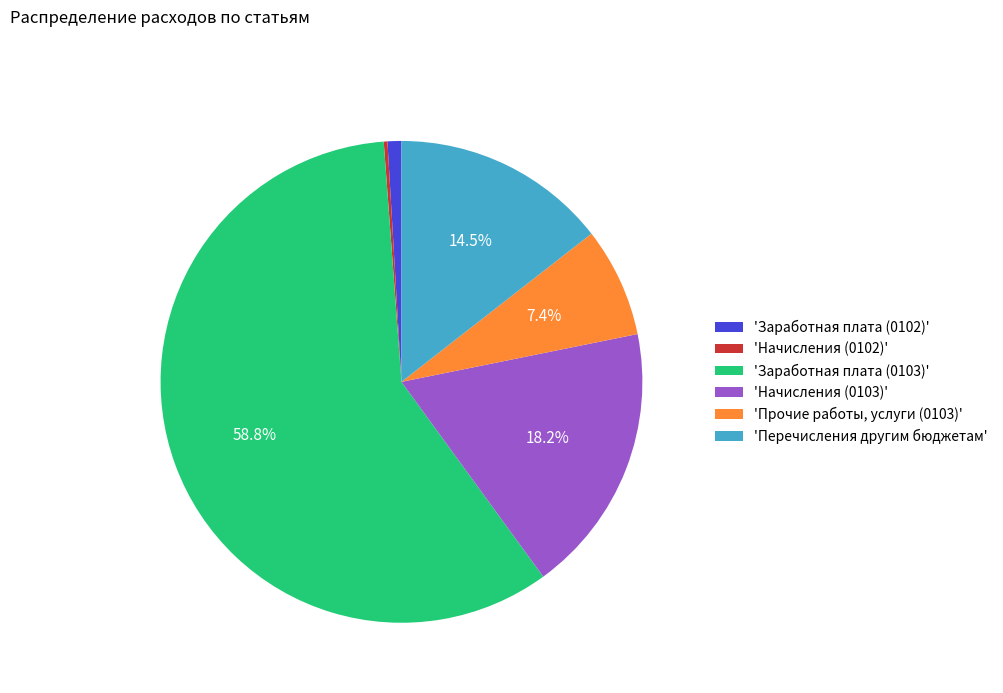

Is there any slice that represents more than half of the pie?

Yes